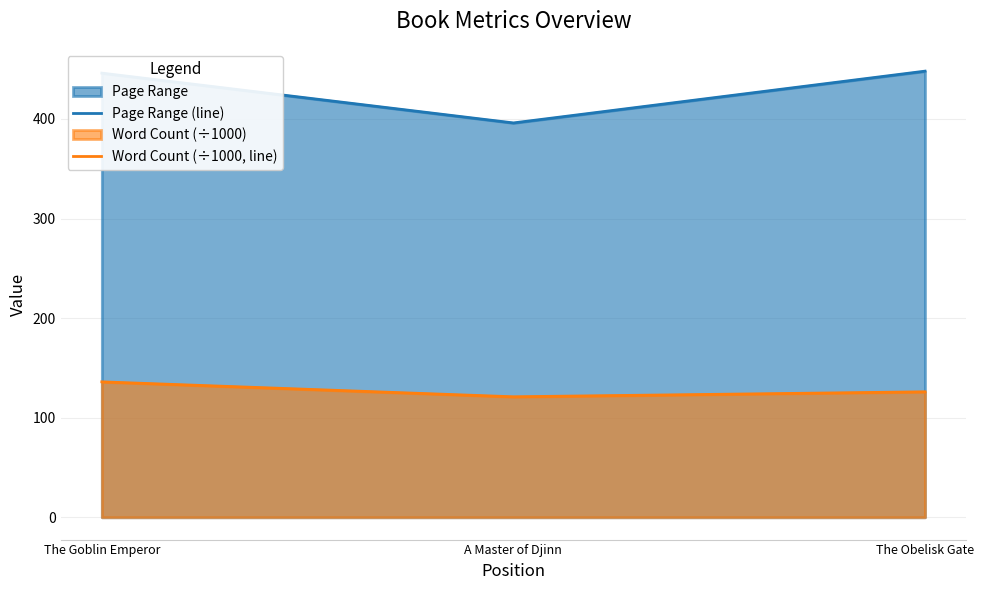

At how many categories does at least one series exceed 405?

2